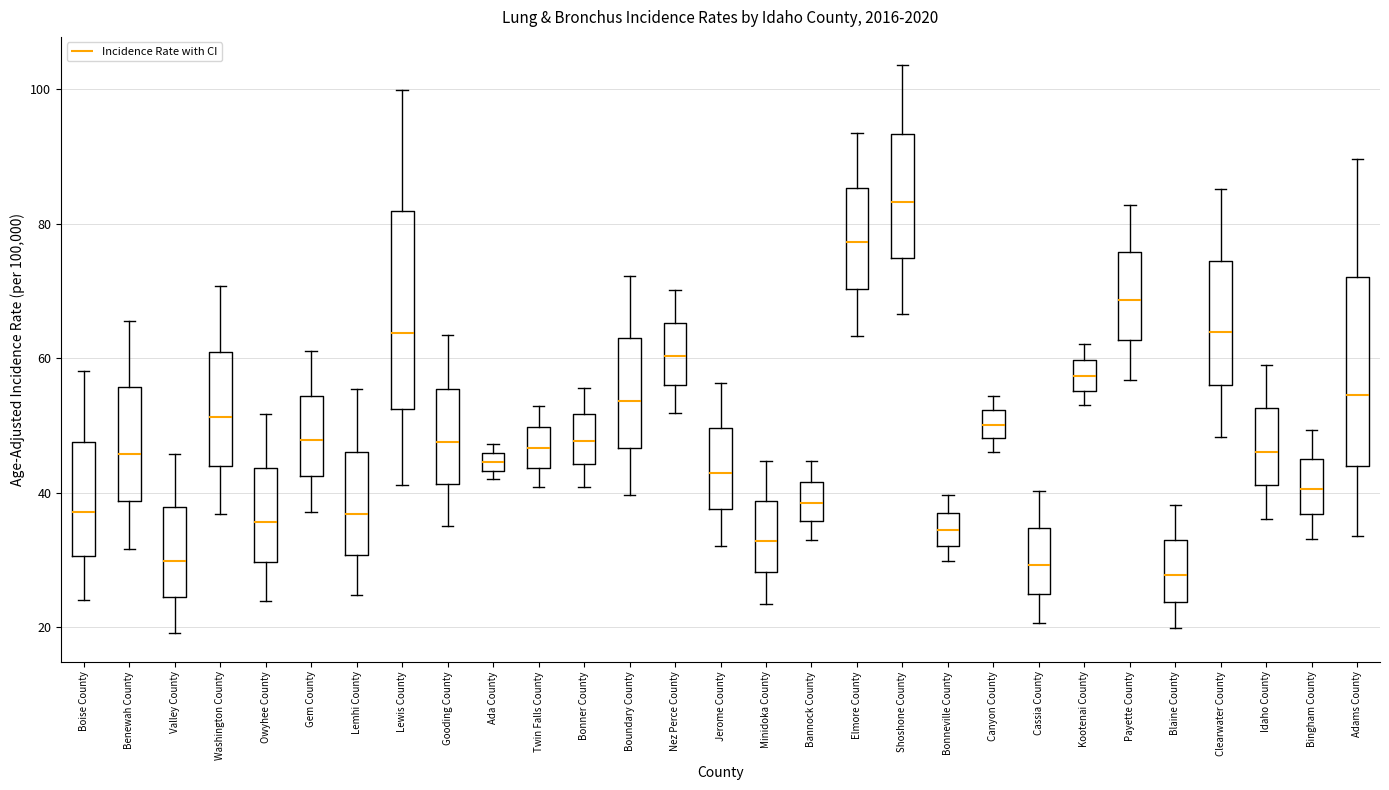

Where does the upper whisker of the box for Nez Perce County end on the y-axis? The values are not printed on the chart, so give them approximately, as read against the axis.

70